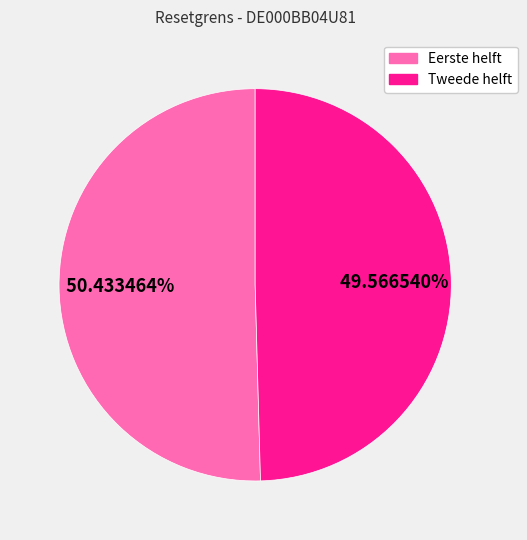

How many segments does this pie chart have?

2